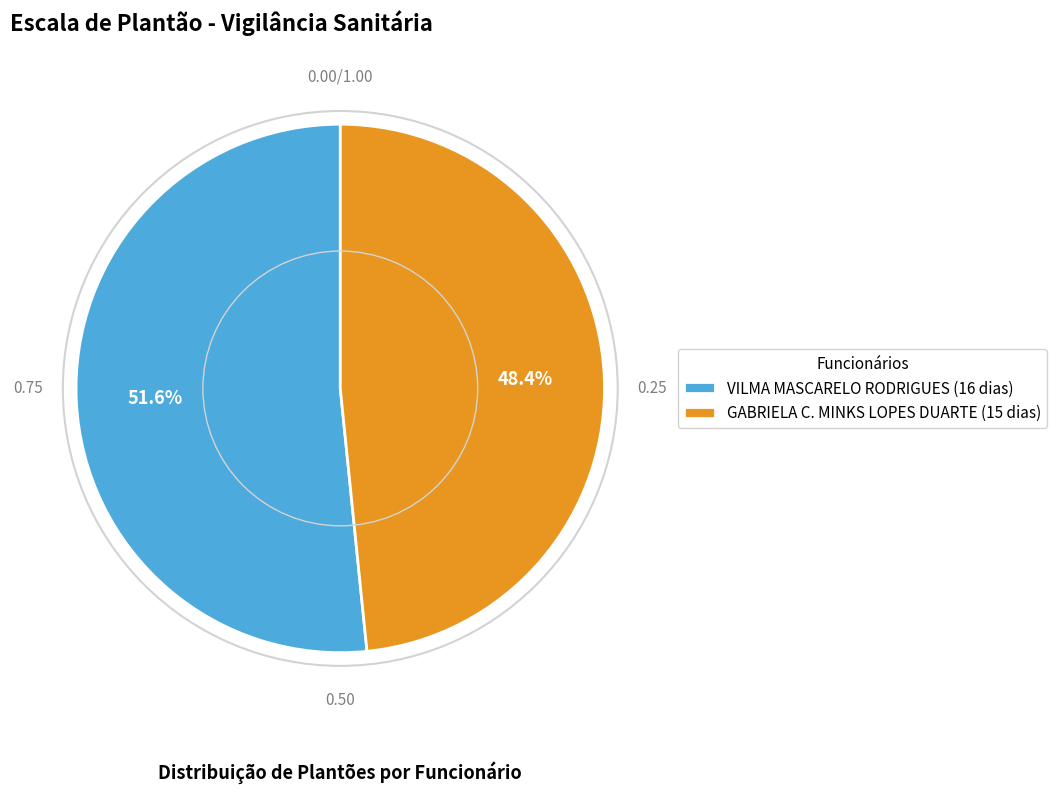

Does any single category account for the majority?

Yes